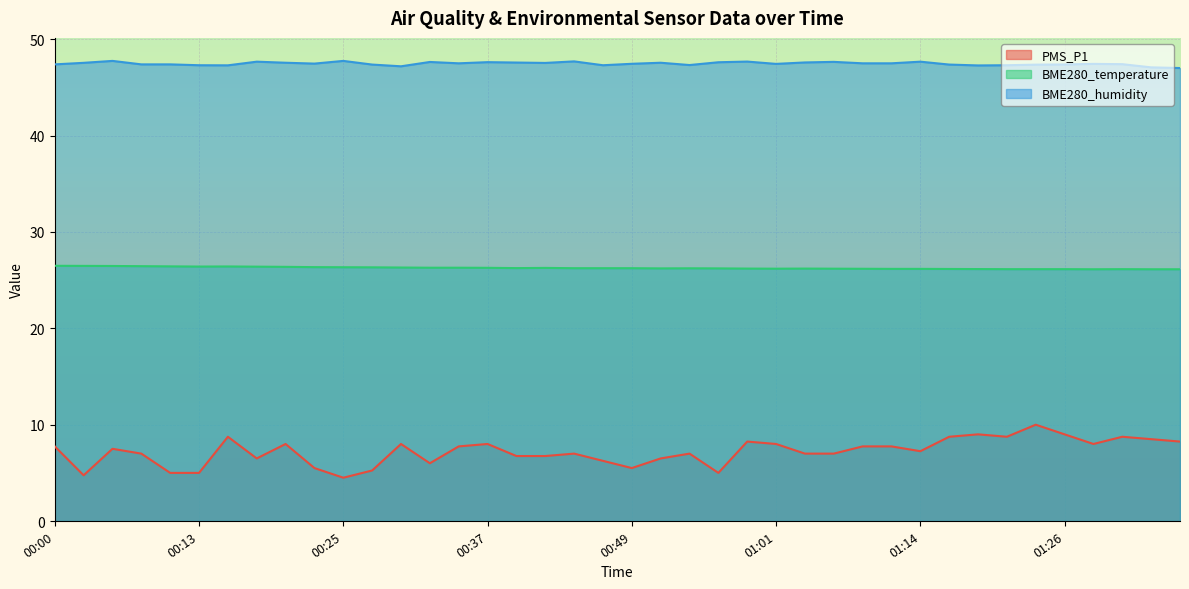

Reading right to left, transcribe all the data shown in this chart.

PMS_P1: 01:36=8.2	01:33=8.5	01:31=8.8	01:28=8.0	01:26=9.0	01:23=10.0	01:21=8.8	01:19=9.0	01:16=8.8	01:14=7.2	01:11=7.8	01:09=7.8	01:06=7.0	01:04=7.0	01:01=8.0	00:59=8.2	00:57=5.0	00:54=7.0	00:52=6.5	00:49=5.5	00:47=6.2	00:44=7.0	00:42=6.8	00:39=6.8	00:37=8.0	00:35=7.8	00:32=6.0	00:30=8.0	00:27=5.2	00:25=4.5	00:22=5.5	00:20=8.0	00:18=6.5	00:15=8.8	00:13=5.0	00:10=5.0	00:08=7.0	00:05=7.5	00:03=4.8	00:00=7.8
BME280_temperature: 01:36=26.1	01:33=26.1	01:31=26.1	01:28=26.1	01:26=26.1	01:23=26.1	01:21=26.1	01:19=26.1	01:16=26.2	01:14=26.2	01:11=26.2	01:09=26.2	01:06=26.2	01:04=26.2	01:01=26.2	00:59=26.2	00:57=26.2	00:54=26.2	00:52=26.2	00:49=26.2	00:47=26.2	00:44=26.2	00:42=26.3	00:39=26.2	00:37=26.3	00:35=26.3	00:32=26.3	00:30=26.3	00:27=26.3	00:25=26.3	00:22=26.4	00:20=26.4	00:18=26.4	00:15=26.4	00:13=26.4	00:10=26.4	00:08=26.4	00:05=26.5	00:03=26.5	00:00=26.5
BME280_humidity: 01:36=47.0	01:33=47.1	01:31=47.4	01:28=47.4	01:26=47.4	01:23=47.4	01:21=47.3	01:19=47.3	01:16=47.4	01:14=47.7	01:11=47.5	01:09=47.5	01:06=47.6	01:04=47.6	01:01=47.4	00:59=47.7	00:57=47.6	00:54=47.3	00:52=47.6	00:49=47.5	00:47=47.3	00:44=47.7	00:42=47.5	00:39=47.6	00:37=47.6	00:35=47.5	00:32=47.6	00:30=47.2	00:27=47.4	00:25=47.8	00:22=47.5	00:20=47.6	00:18=47.7	00:15=47.3	00:13=47.3	00:10=47.4	00:08=47.4	00:05=47.8	00:03=47.5	00:00=47.4